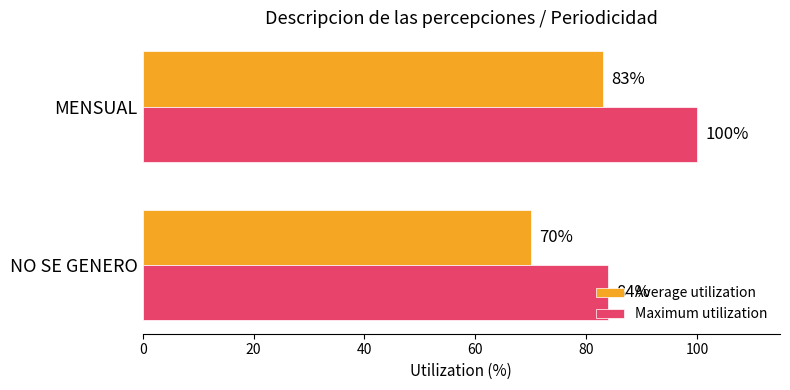

What is the difference between the maximum and minimum values in the Average utilization series?

13